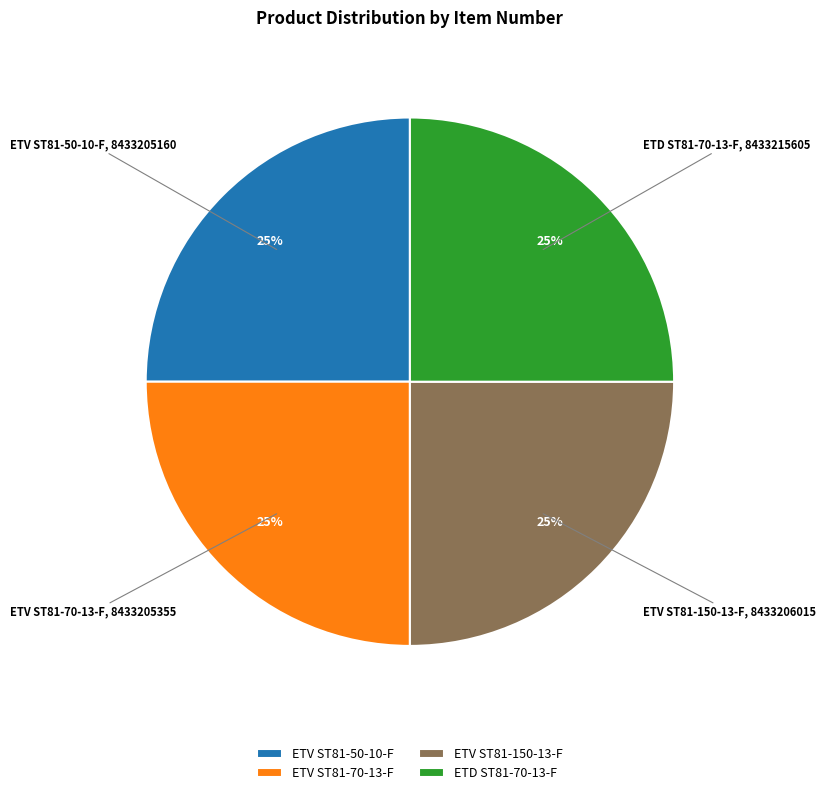

To the nearest percent, what is the average slice percentage?

25%